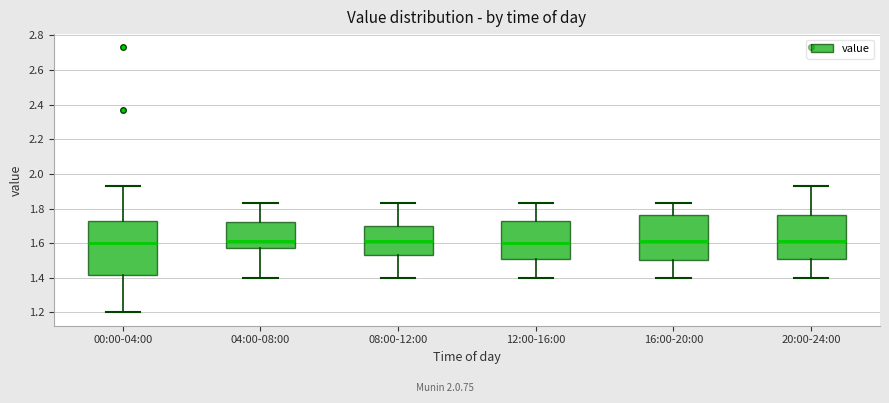

Where is the lower edge of the box for 08:00-12:00 on the y-axis? The values are not printed on the chart, so give them approximately, as read against the axis.

1.54